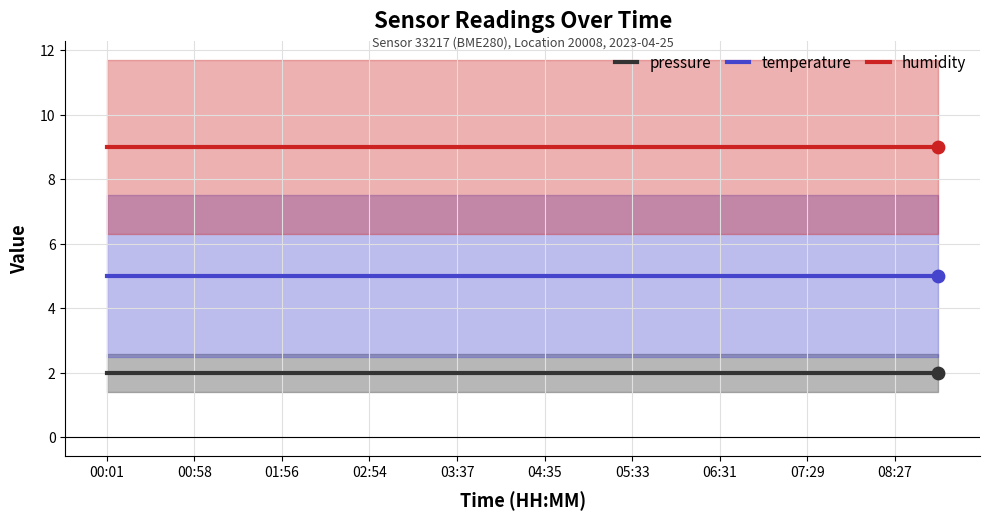

At which category is the sum across all series the highest?

00:01